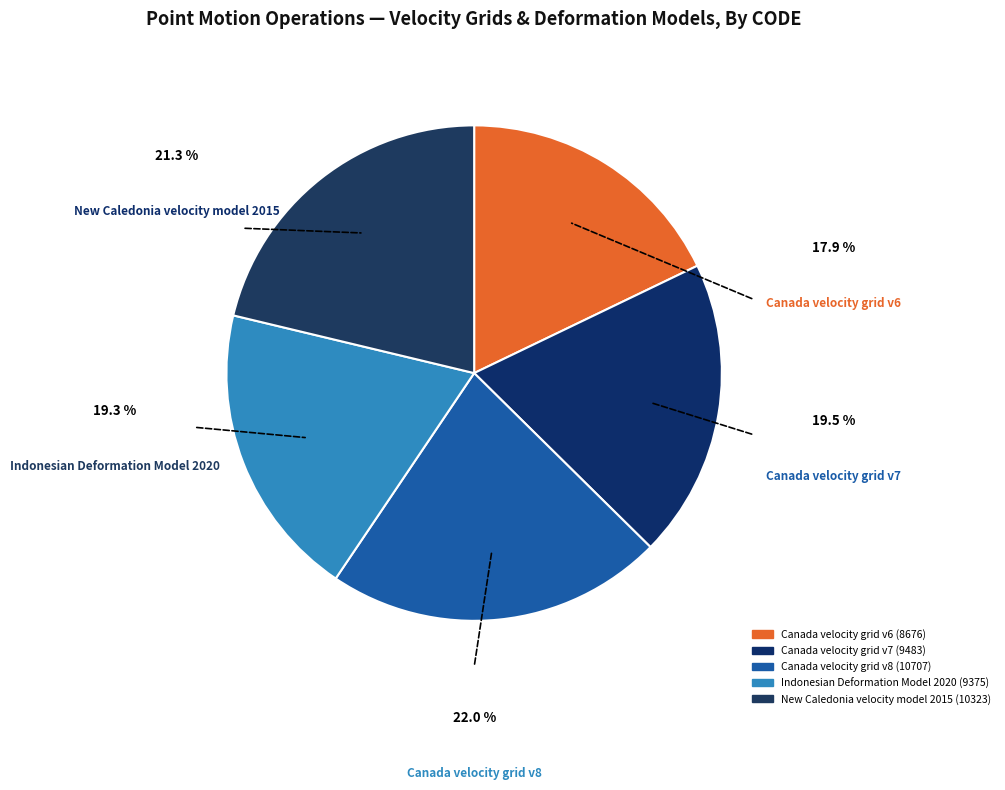

Which slice is the largest?

Canada velocity grid v8